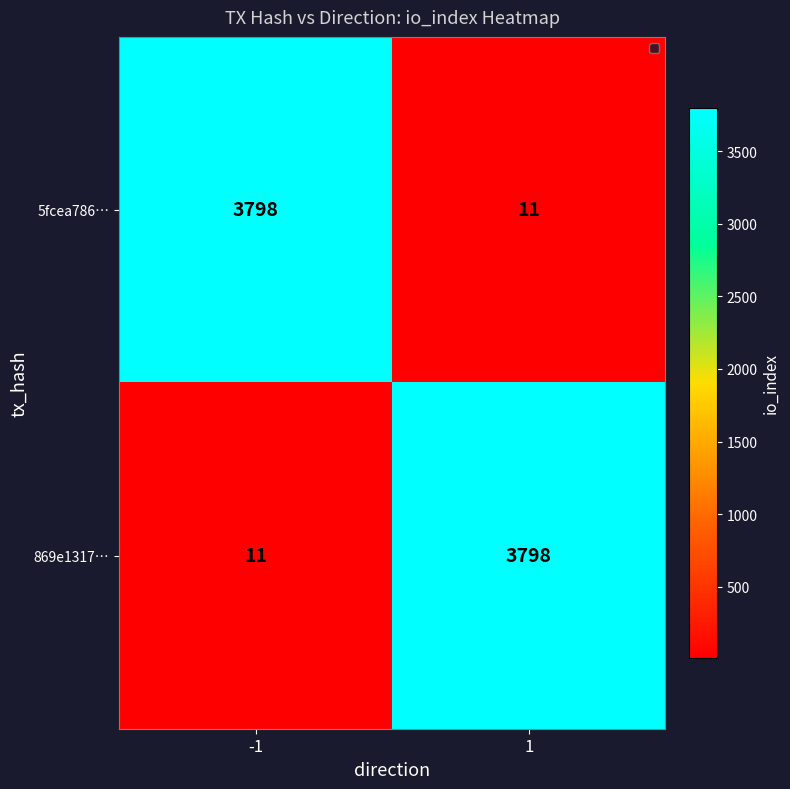

How many data points does each series have?

2